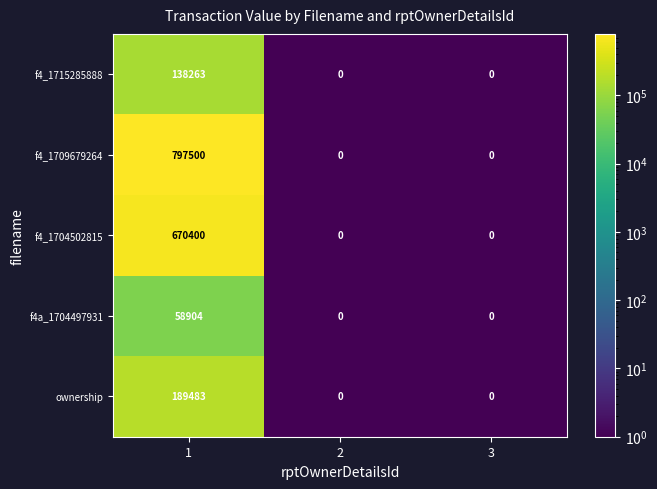

The f4_1715285888 series shows 138263 at 1. True or false?

True